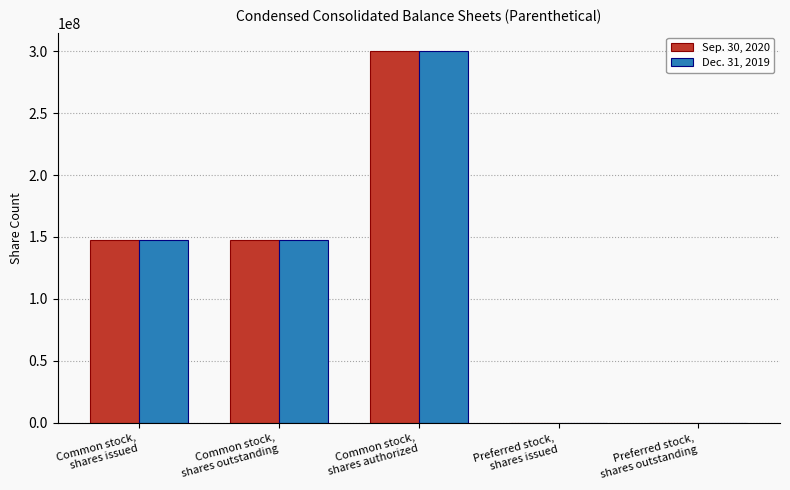

What is the maximum value shown in the chart?

300000000